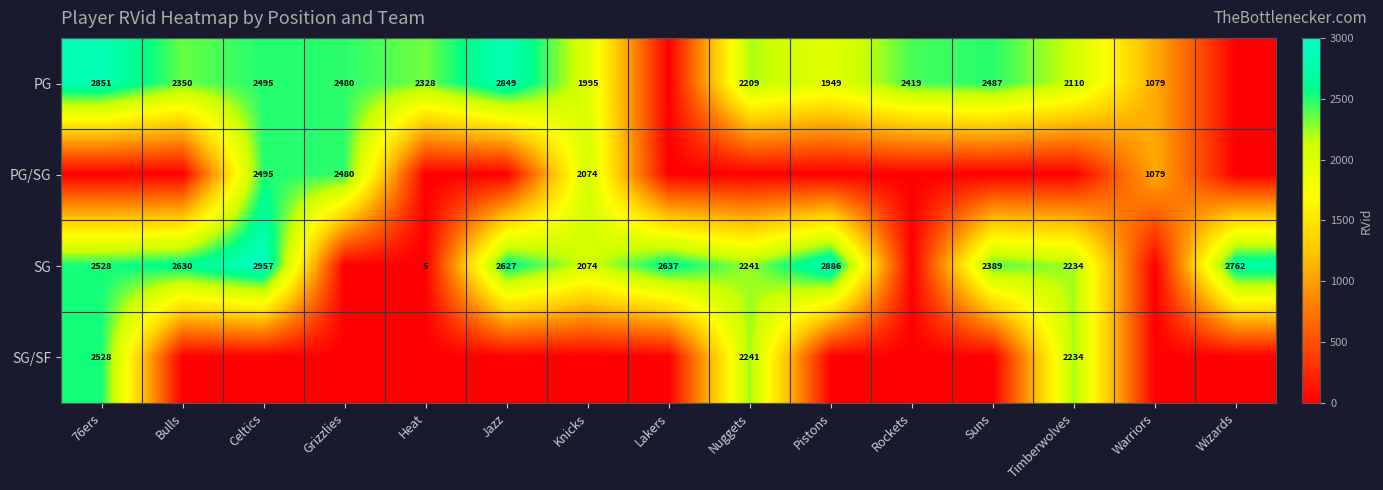

What is the sum of the SG values at Jazz and Suns?

5016